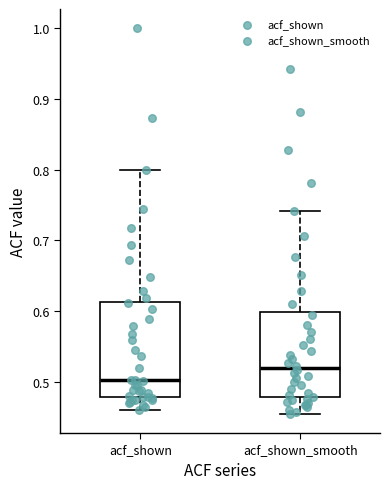

Reading left to right, transcribe this box plot: for each box, give where its median line is, the range the box spans, and where its two whiskers end, as read against the y-axis. The values are not printed on the chart, so give them approximately, as read against the axis.

acf_shown: median 0.50, box 0.48 to 0.61, whiskers 0.46 to 0.80
acf_shown_smooth: median 0.52, box 0.48 to 0.60, whiskers 0.46 to 0.74